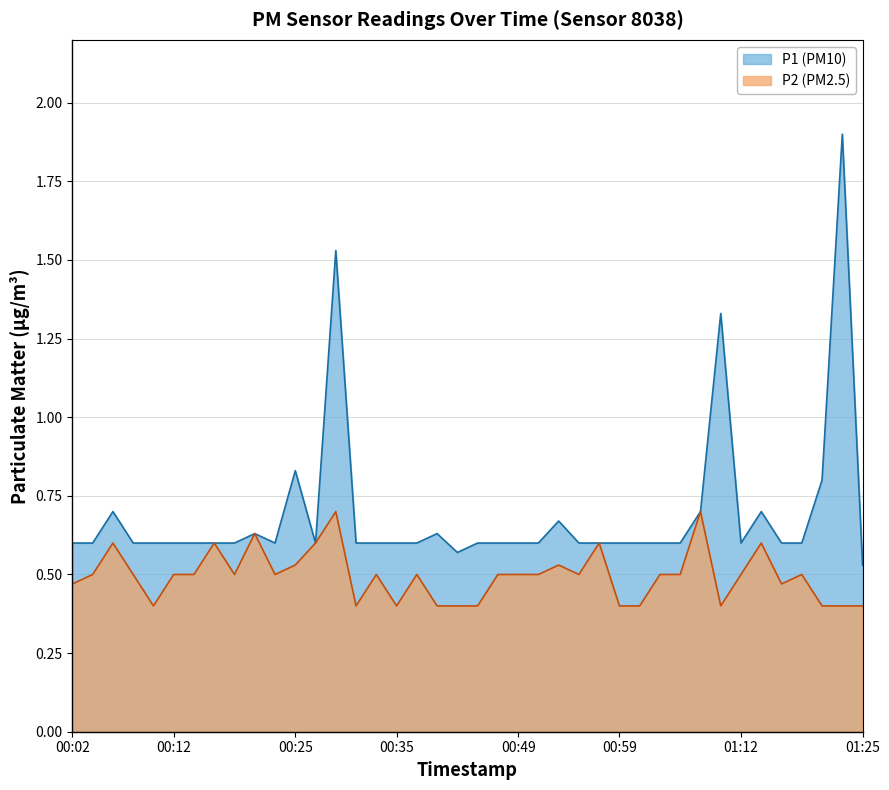

How many lines are shown in the chart?

2